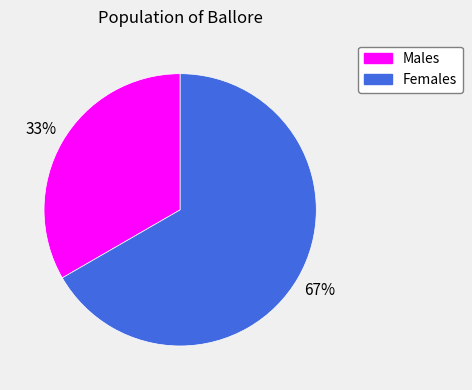

Is there a majority slice in this chart?

Yes